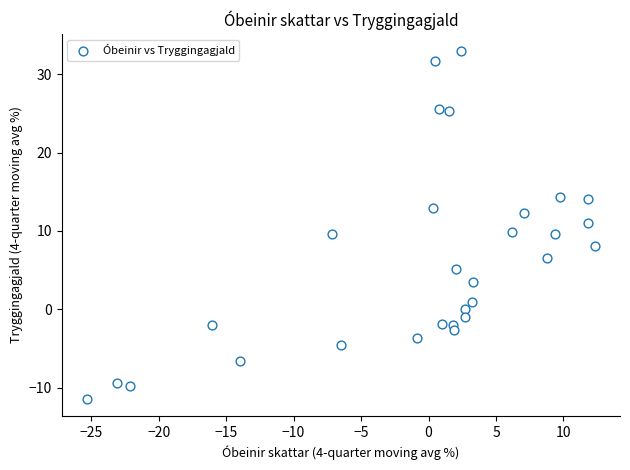

What is the range of Y values (max minus min)?

44.3